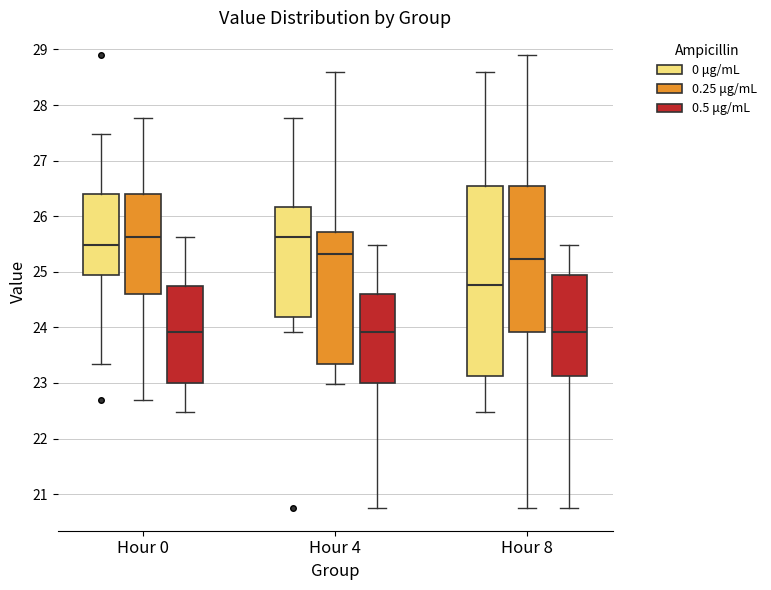

Reading left to right, read every box against the y-axis: the position of its median line, the range the box covers, and the ends of its whiskers. The values are not printed on the chart, so give them approximately, as read against the axis.

Hour 0 (0 μg/mL): median 25.5, box 25.0 to 26.4, whiskers 23.4 to 27.5
Hour 0 (0.25 μg/mL): median 25.6, box 24.6 to 26.4, whiskers 22.7 to 27.8
Hour 0 (0.5 μg/mL): median 23.9, box 23.0 to 24.8, whiskers 22.5 to 25.6
Hour 4 (0 μg/mL): median 25.6, box 24.2 to 26.2, whiskers 23.9 to 27.8
Hour 4 (0.25 μg/mL): median 25.3, box 23.4 to 25.7, whiskers 23.0 to 28.6
Hour 4 (0.5 μg/mL): median 23.9, box 23.0 to 24.6, whiskers 20.8 to 25.5
Hour 8 (0 μg/mL): median 24.8, box 23.1 to 26.6, whiskers 22.5 to 28.6
Hour 8 (0.25 μg/mL): median 25.2, box 23.9 to 26.6, whiskers 20.8 to 28.9
Hour 8 (0.5 μg/mL): median 23.9, box 23.1 to 25.0, whiskers 20.8 to 25.5